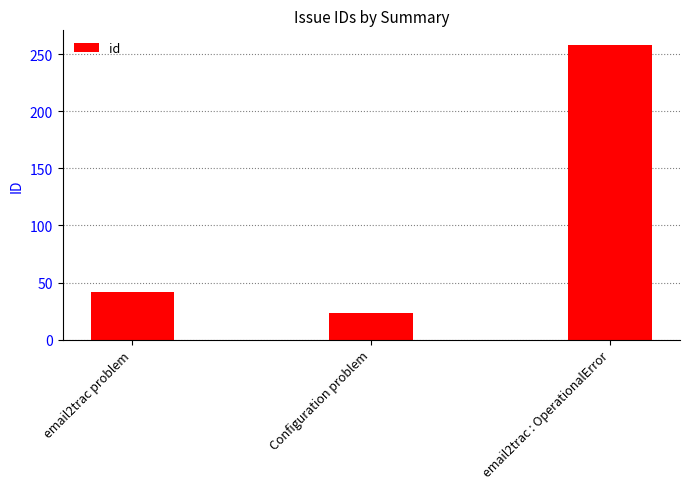

Reading left to right, transcribe all the data shown in this chart.

42	23	258